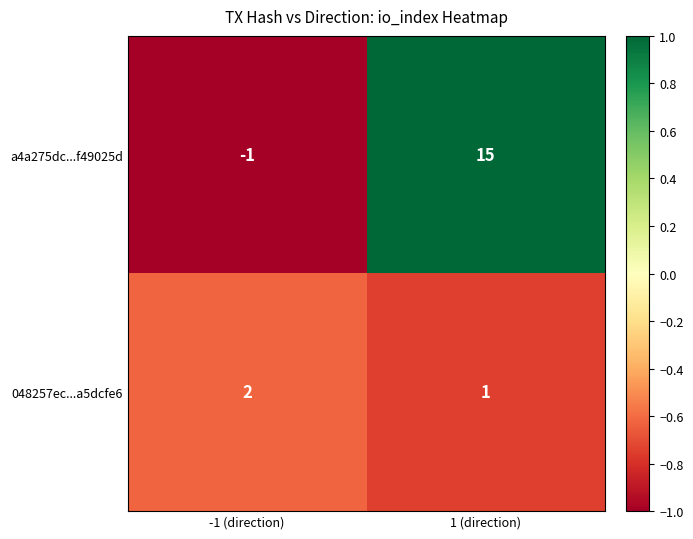

What is the spread (max minus min) of values at -1 (direction)?

3